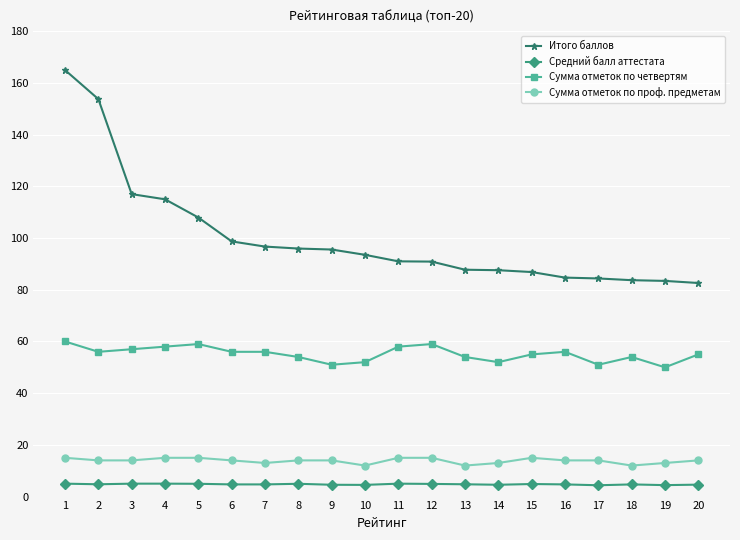

What is the total value across all series at 16?

159.4